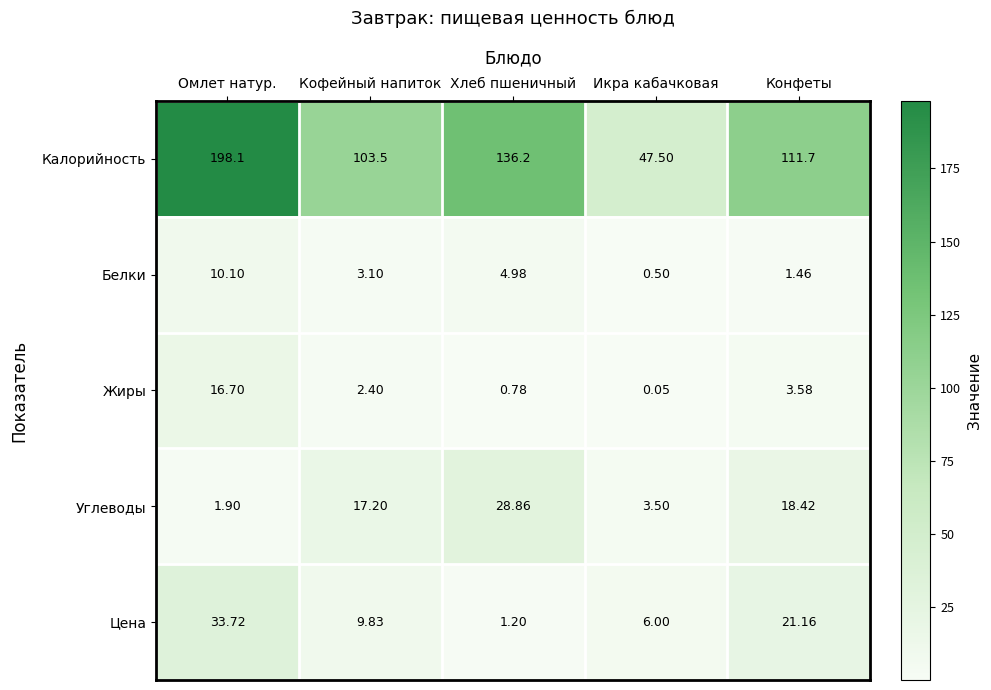

What is the spread (max minus min) of values at Омлет натур.?

196.2